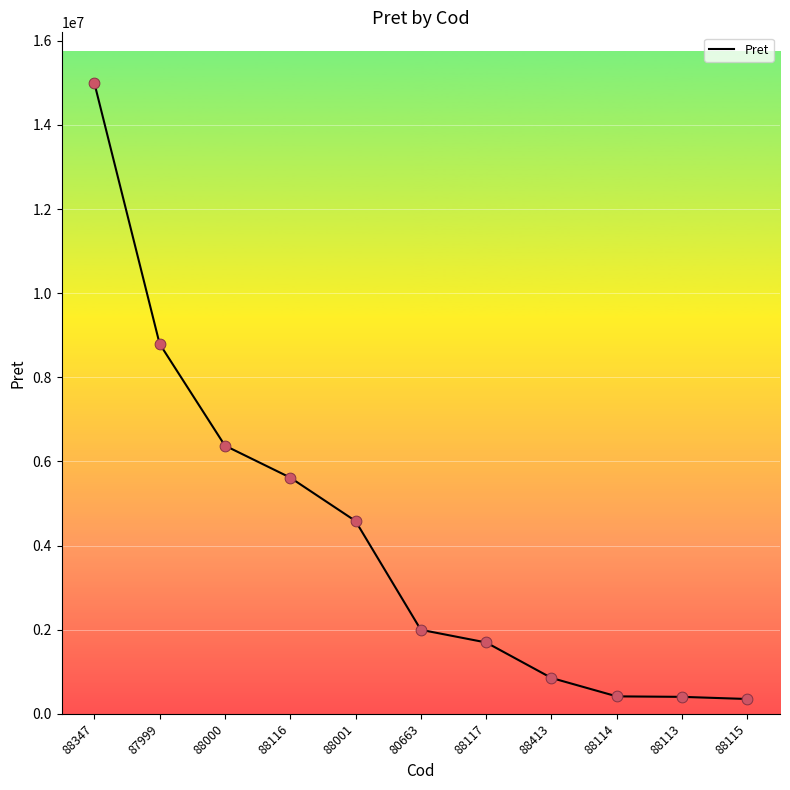

Between 88347 and 88001, which is larger?

88347